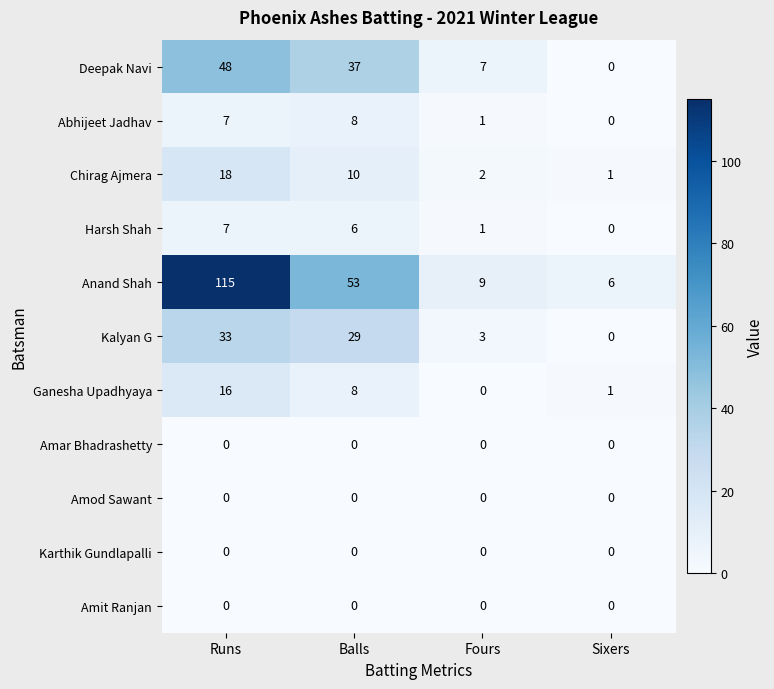

At which category is the sum across all series the highest?

Runs